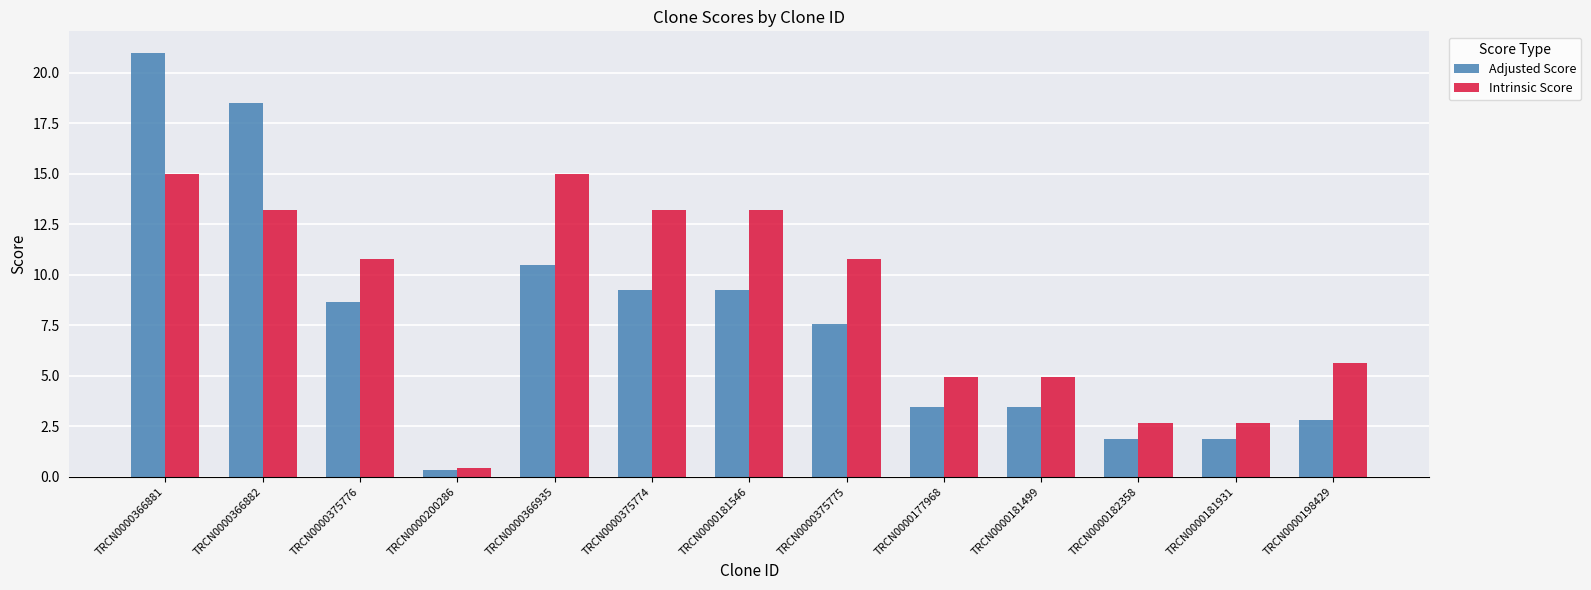

What is the difference between the highest and lowest values at TRCN0000366881?

6.0